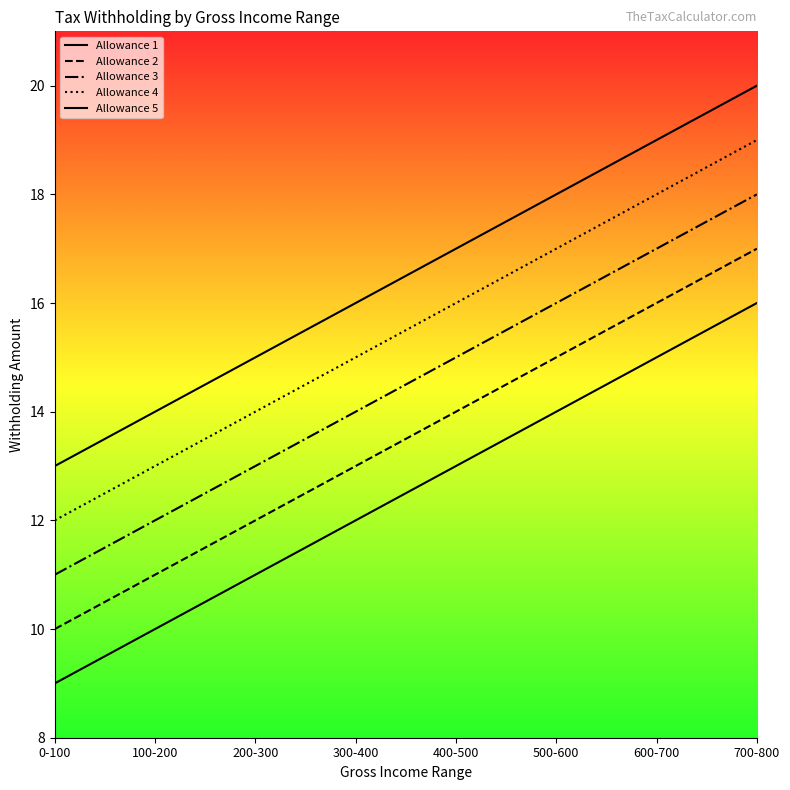

What is the average value of the Allowance 2 series?

14